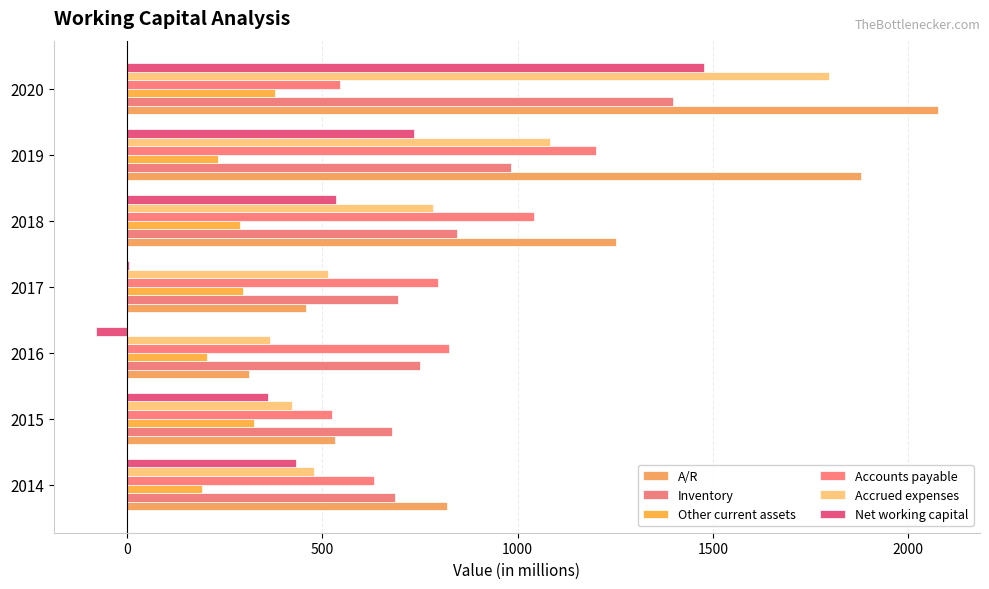

Reading right to left, transcribe all the data shown in this chart.

A/R: 2076	1879	1251	457	311	533	818
Inventory: 1399	982	845	694	751	678	685
Other current assets: 378	233	288	298	204	324	193
Accounts payable: 546	1201	1041	796	823	524	633
Accrued expenses: 1796	1084	783	514	367	422	479
Net working capital: 1477	735	536	6	-80	362	433